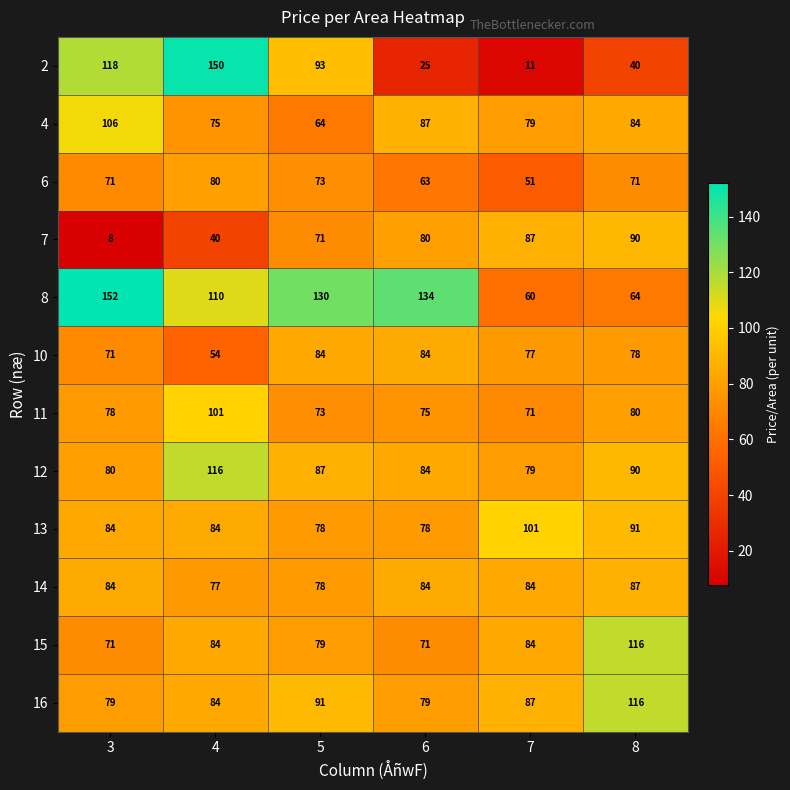

How many 10 values are between 71 and 84?

5